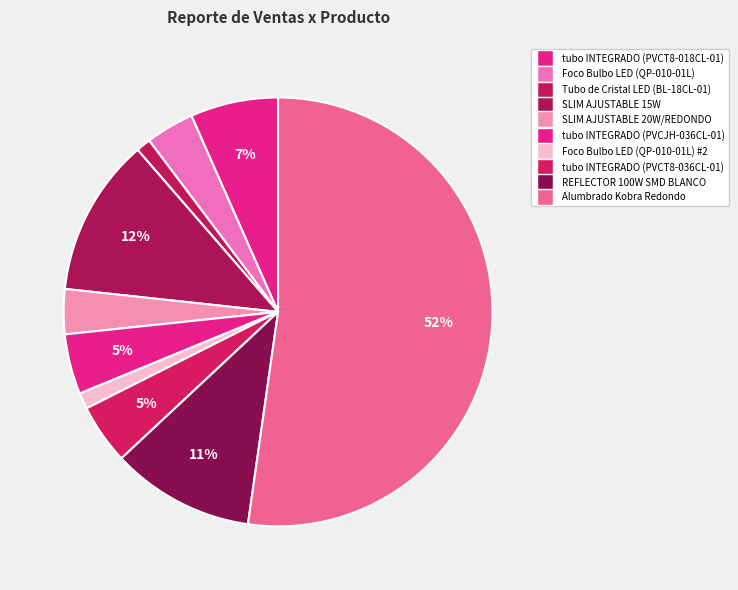

How many segments does this pie chart have?

10